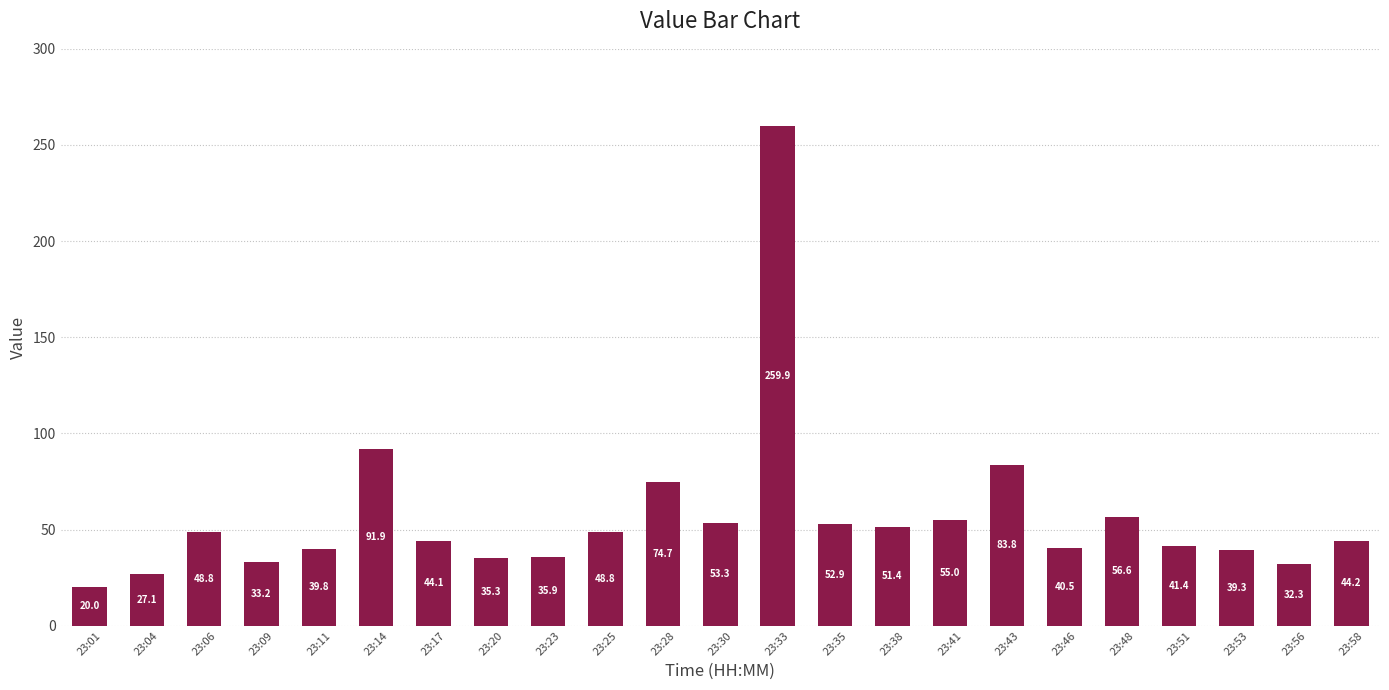

What is the value of the 15th bar from the left?

51.4